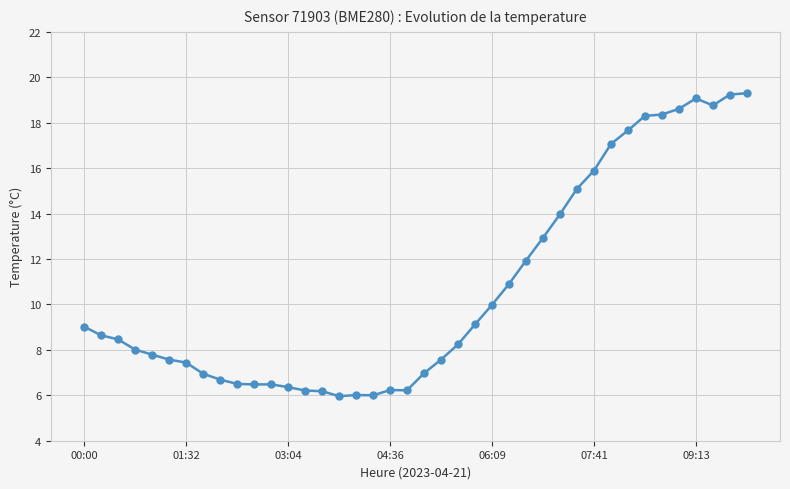

What is the value of the 6th point from the left?

7.6